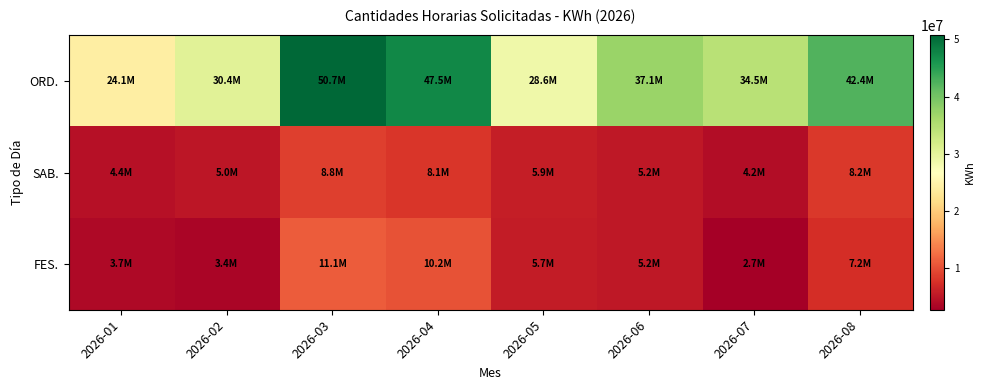

Reading left to right, extract all data points from this chart.

ORD.: 2026-01=24137579.0	2026-02=30381667.4	2026-03=50677865.5	2026-04=47490683.5	2026-05=28589765.5	2026-06=37141819.0	2026-07=34505872.9	2026-08=42412382.1
SAB.: 2026-01=4425877.5	2026-02=4996600.5	2026-03=8835184.1	2026-04=8097462.6	2026-05=5891920.6	2026-06=5208551.5	2026-07=4170827.6	2026-08=8192913.2
FES.: 2026-01=3749100.6	2026-02=3394058.6	2026-03=11121912.3	2026-04=10227915.1	2026-05=5688212.6	2026-06=5199631.1	2026-07=2712447.6	2026-08=7243051.8